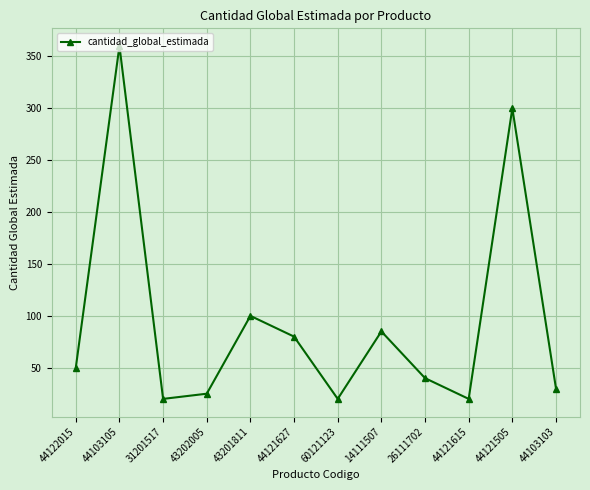

Where is the first local minimum?

31201517